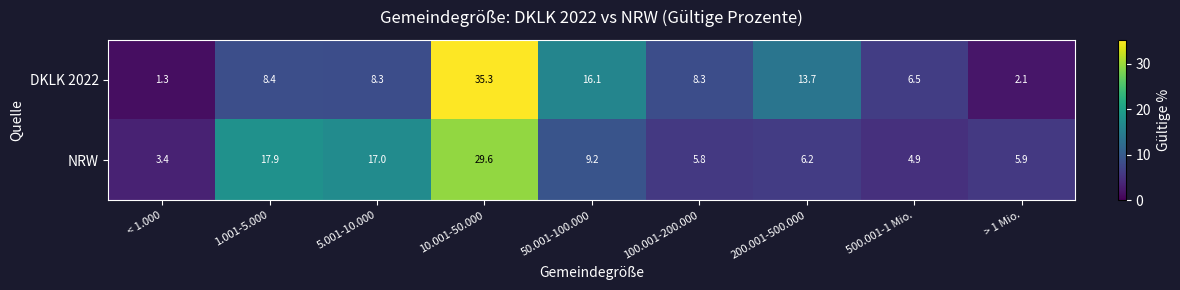

What is the approximate value of NRW at 500.001-1 Mio.?

4.9